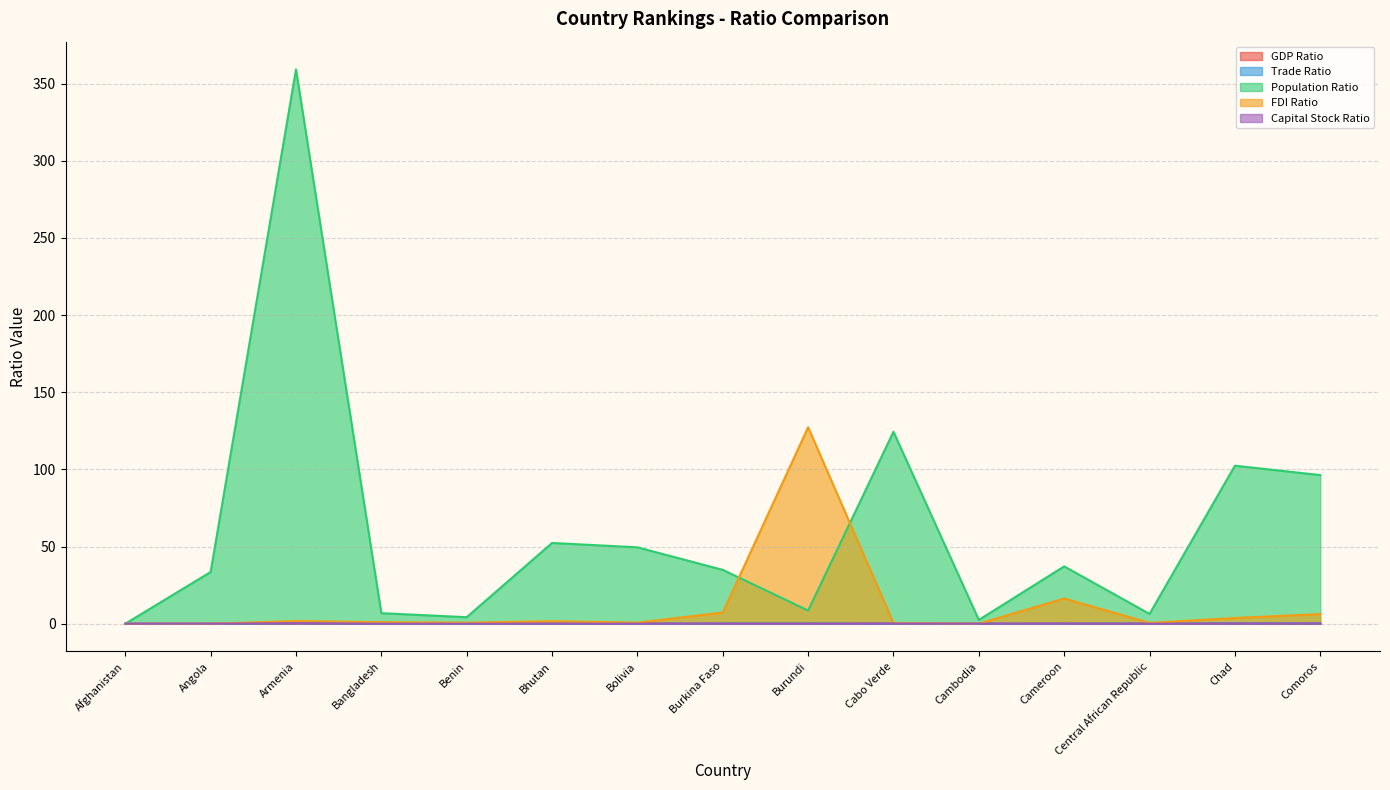

The Capital Stock Ratio series shows 0.2 at Armenia. True or false?

False